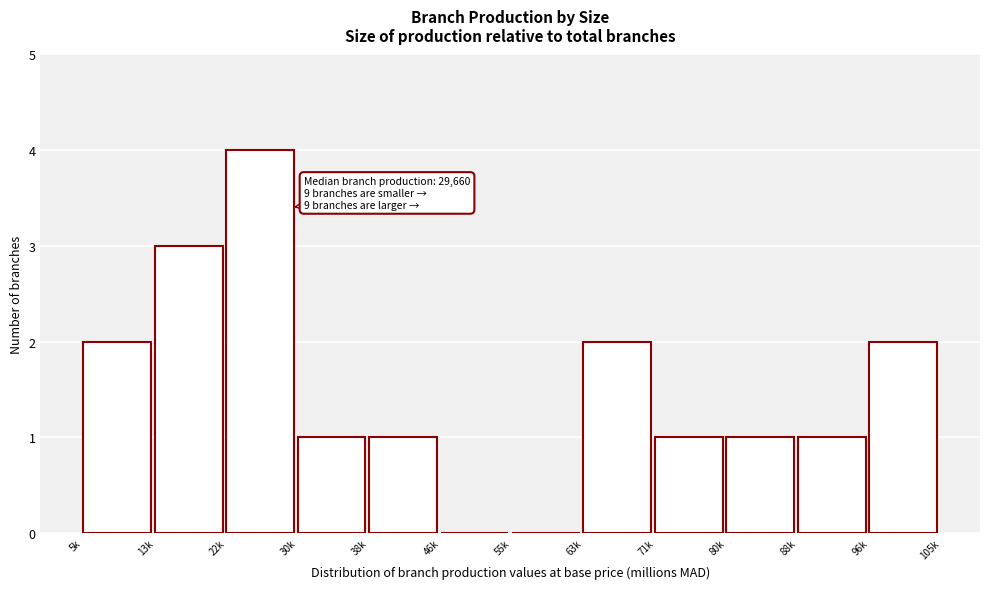

Reading left to right, list all the values displayed in this chart.

5k=2	13k=3	22k=4	30k=1	38k=1	46k=0	55k=0	63k=2	71k=1	80k=1	88k=1	96k=2